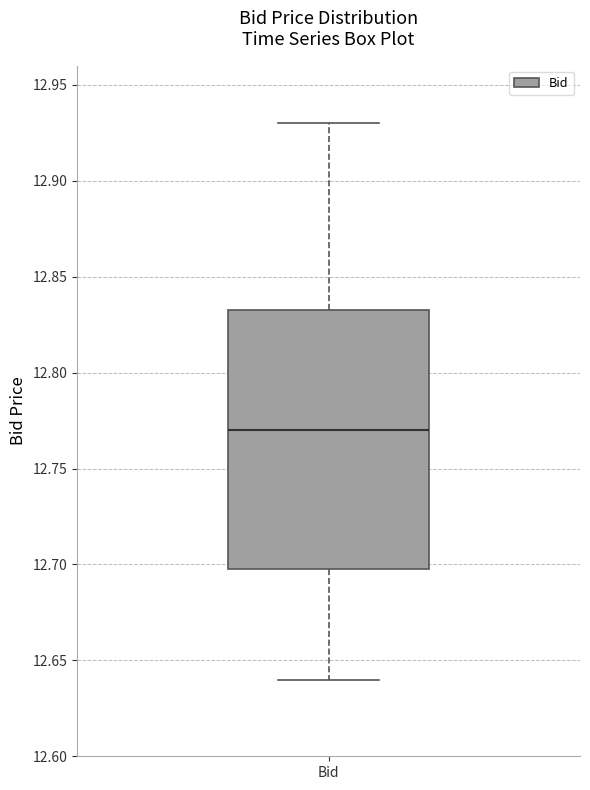

Transcribe this box plot: give where the median line is, the range the box spans, and where the two whiskers end, as read against the y-axis. The values are not printed on the chart, so give them approximately, as read against the axis.

median 12.770, box 12.700 to 12.835, whiskers 12.640 to 12.930